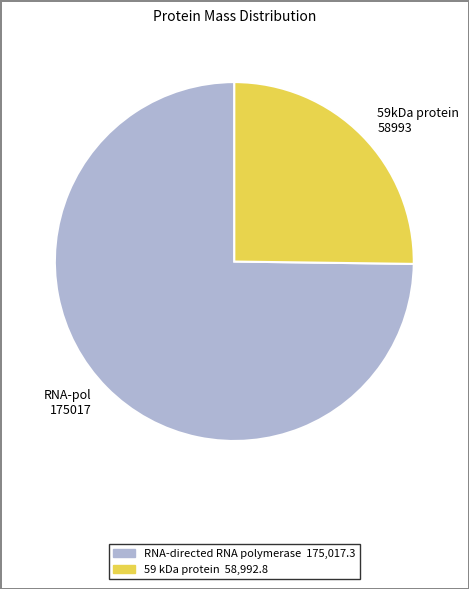

How many slices are in this pie chart?

2